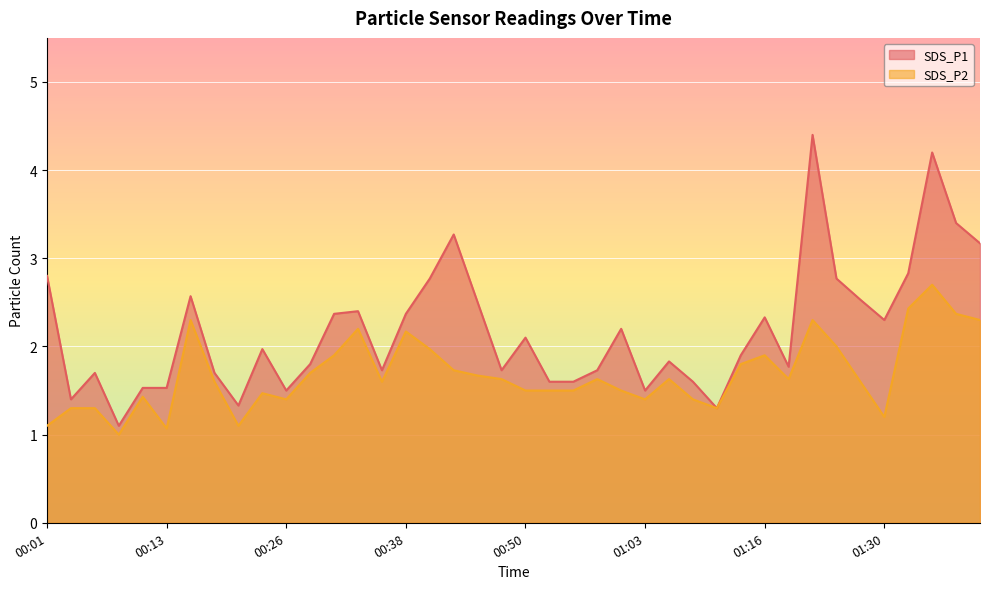

Reading right to left, what are all the values shown in this chart?

SDS_P1: 3.2	3.4	4.2	2.8	2.3	2.5	2.8	4.4	1.8	2.3	1.9	1.3	1.6	1.8	1.5	2.2	1.7	1.6	1.6	2.1	1.7	2.5	3.3	2.8	2.4	1.7	2.4	2.4	1.8	1.5	2.0	1.3	1.7	2.6	1.5	1.5	1.1	1.7	1.4	2.8
SDS_P2: 2.3	2.4	2.7	2.4	1.2	1.6	2.0	2.3	1.6	1.9	1.8	1.3	1.4	1.6	1.4	1.5	1.6	1.5	1.5	1.5	1.6	1.7	1.7	2.0	2.2	1.6	2.2	1.9	1.7	1.4	1.5	1.1	1.6	2.3	1.1	1.4	1.0	1.3	1.3	1.1